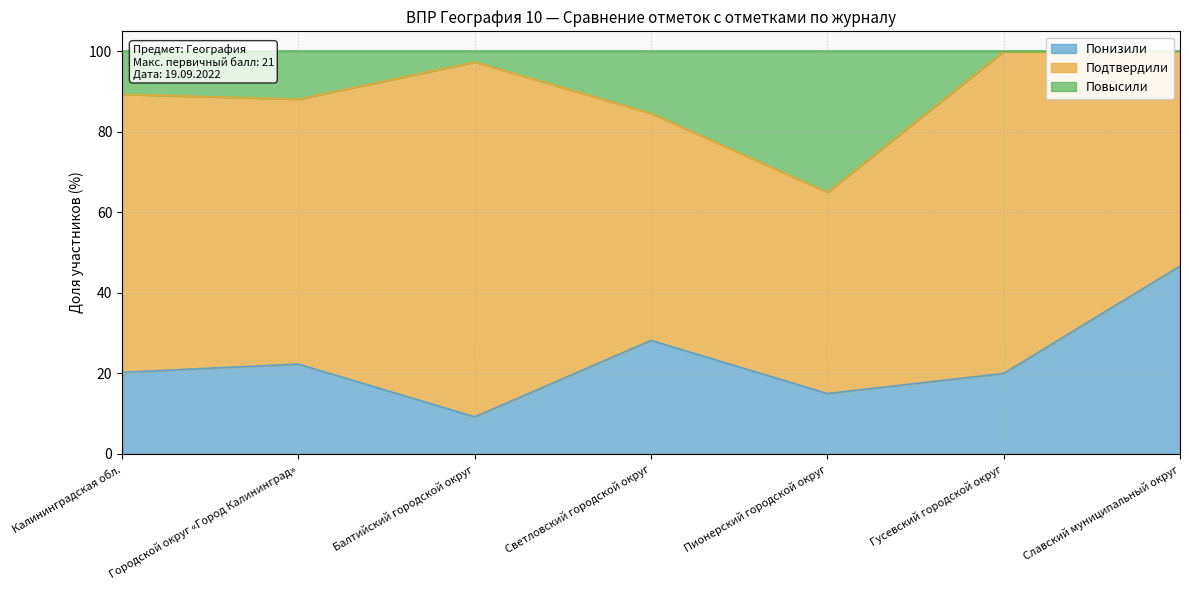

The value of Понизили at Балтийский городской округ is 2.2. True or false?

False